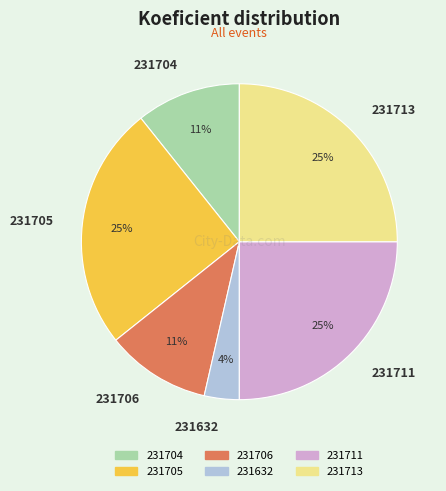

To the nearest percent, what is the combined percentage of 231711 and 231706?

36%